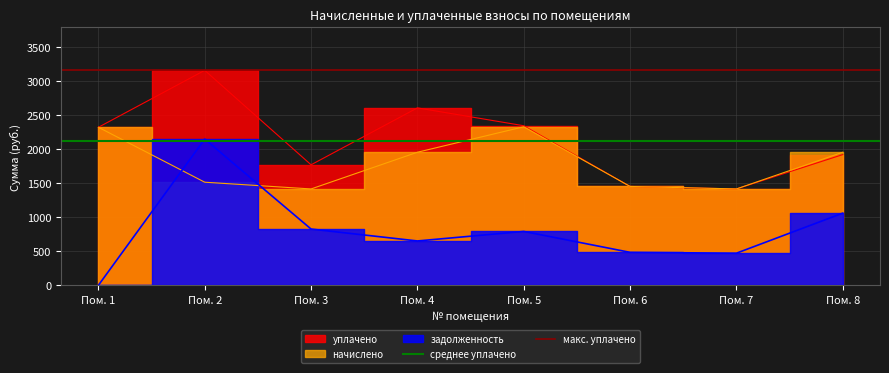

What is the average value of the среднее уплачено series?

2122.7